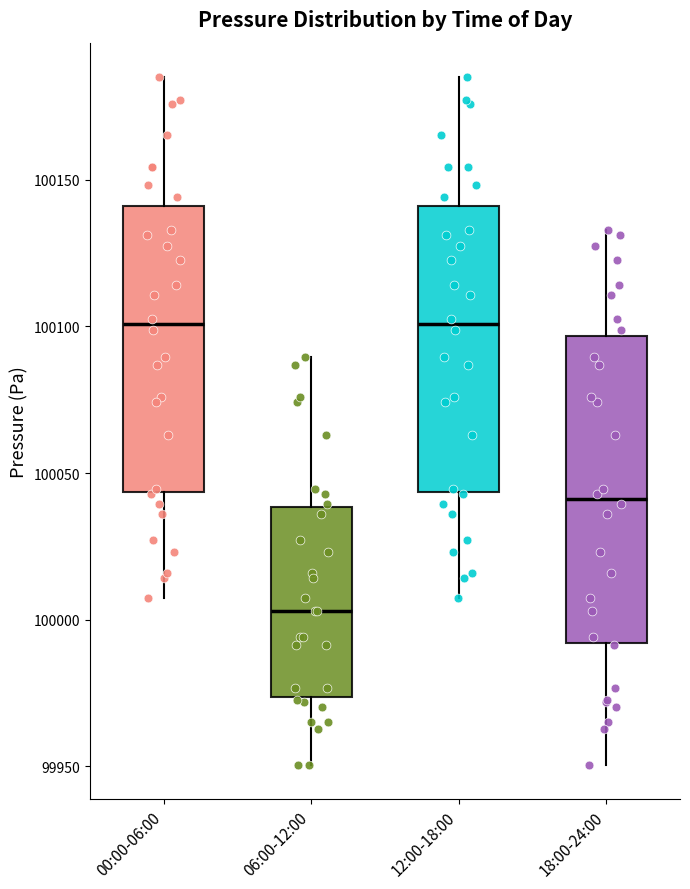

Reading left to right, transcribe this box plot: for each box, give where its median line is, the range the box spans, and where its two whiskers end, as read against the y-axis. The values are not printed on the chart, so give them approximately, as read against the axis.

00:00-06:00: median 100100, box 100045 to 100140, whiskers 100005 to 100185
06:00-12:00: median 100005, box 99975 to 100040, whiskers 99950 to 100090
12:00-18:00: median 100100, box 100045 to 100140, whiskers 100005 to 100185
18:00-24:00: median 100040, box 99990 to 100095, whiskers 99950 to 100135